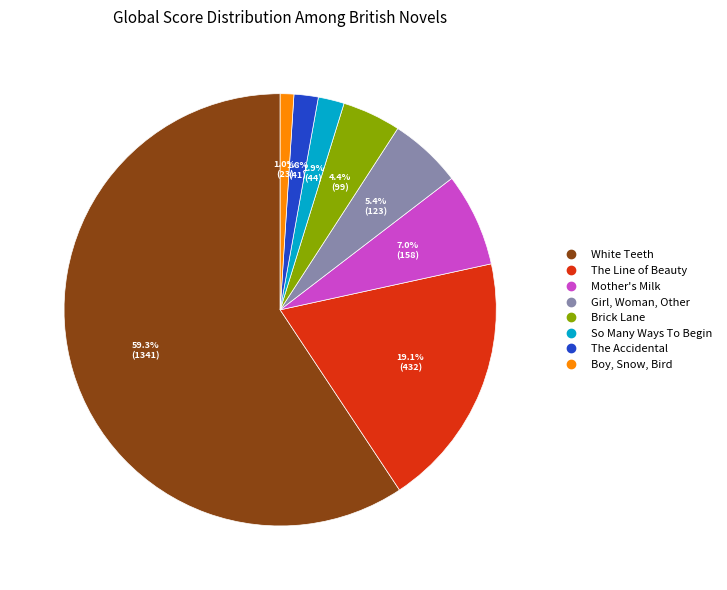

Rank the categories by value from lowest to highest.

Boy, Snow, Bird, The Accidental, So Many Ways To Begin, Brick Lane, Girl, Woman, Other, Mother's Milk, The Line of Beauty, White Teeth